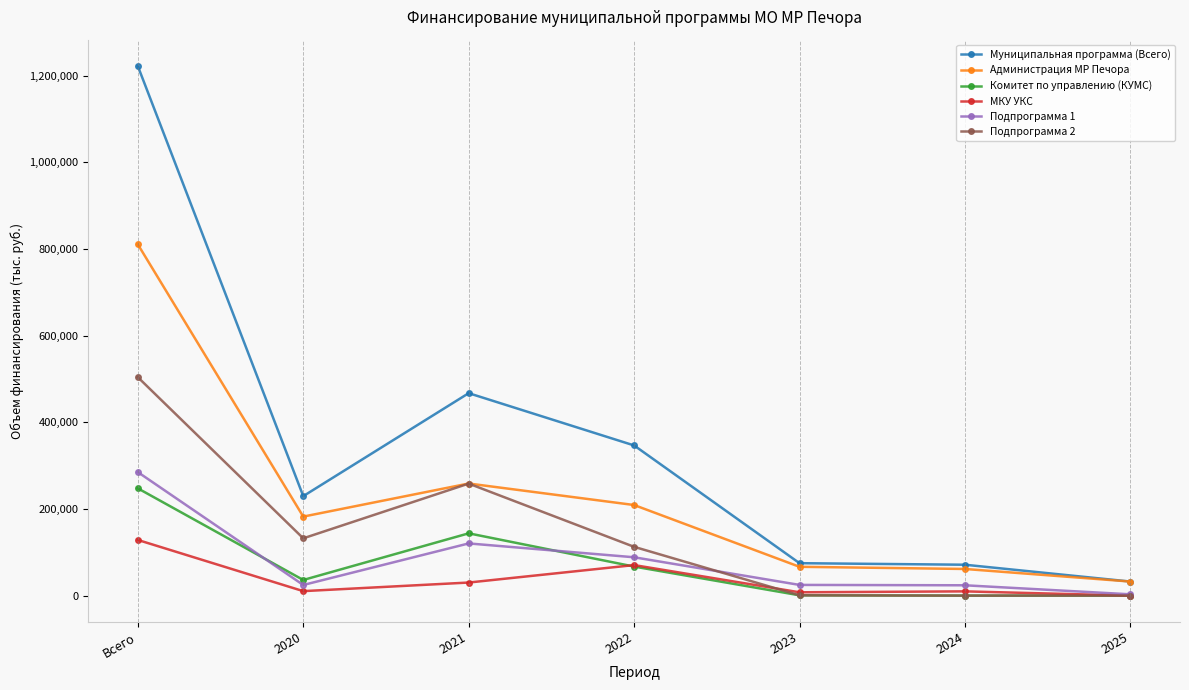

True or false: Комитет по управлению (КУМС) and Администрация МР Печора intersect in this chart.

False